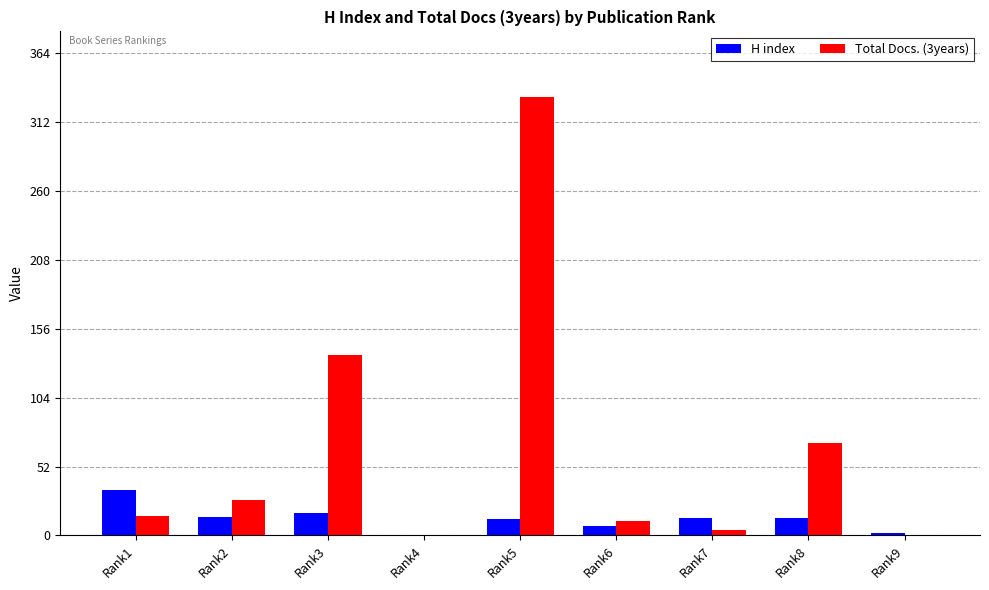

At which category is the sum across all series the highest?

Rank5